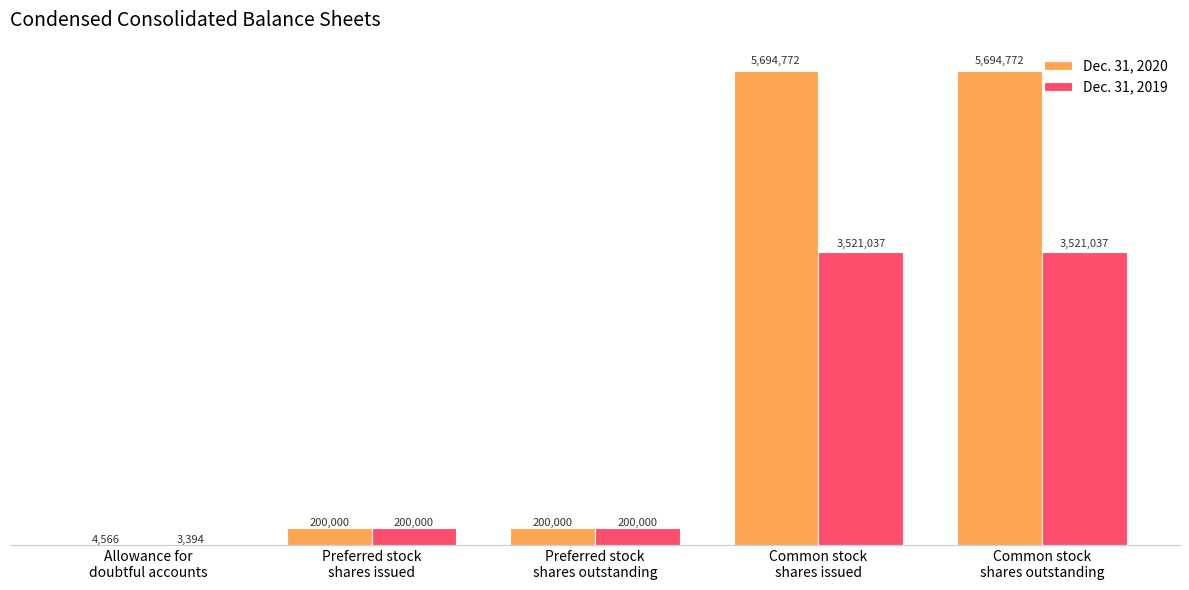

What are all the series names shown in the legend?

Dec. 31, 2020, Dec. 31, 2019